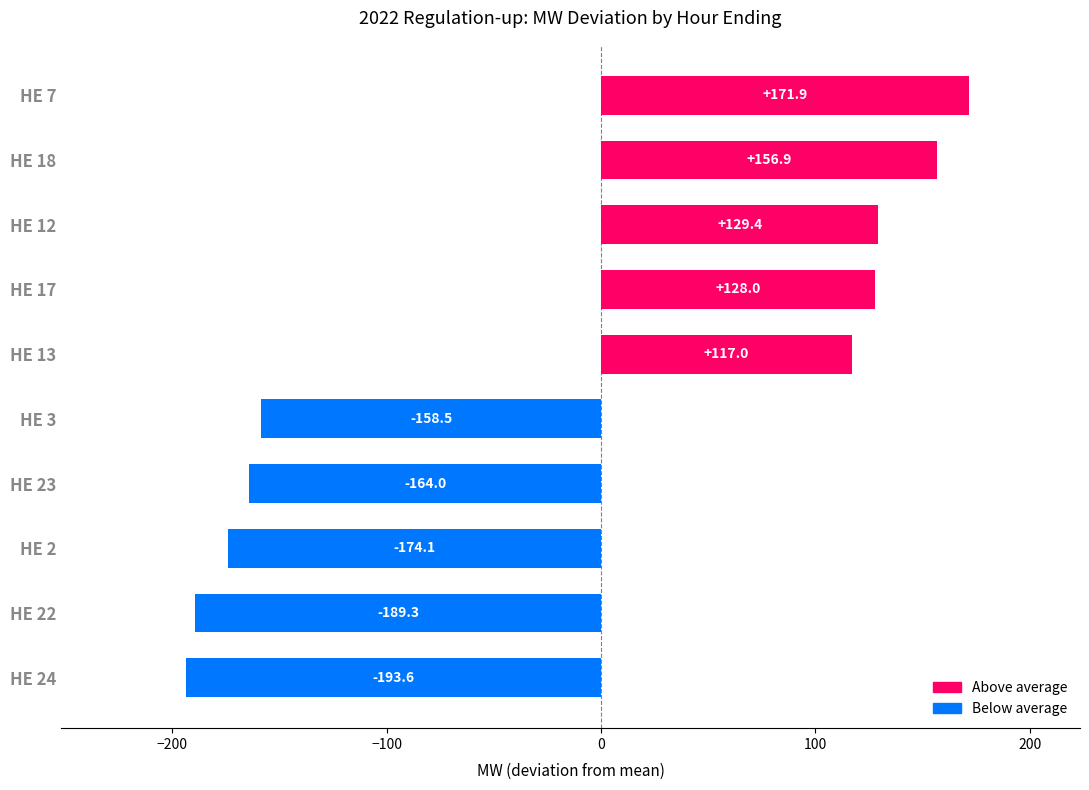

What is the change in value from HE 2 to HE 18?

+331.0